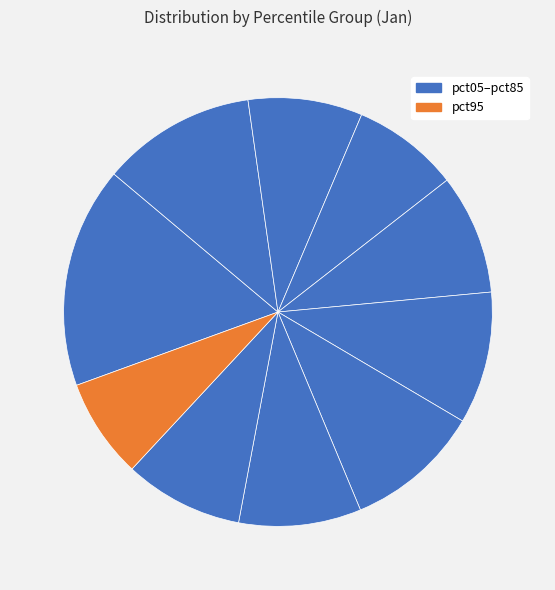

How many slices are in this pie chart?

10